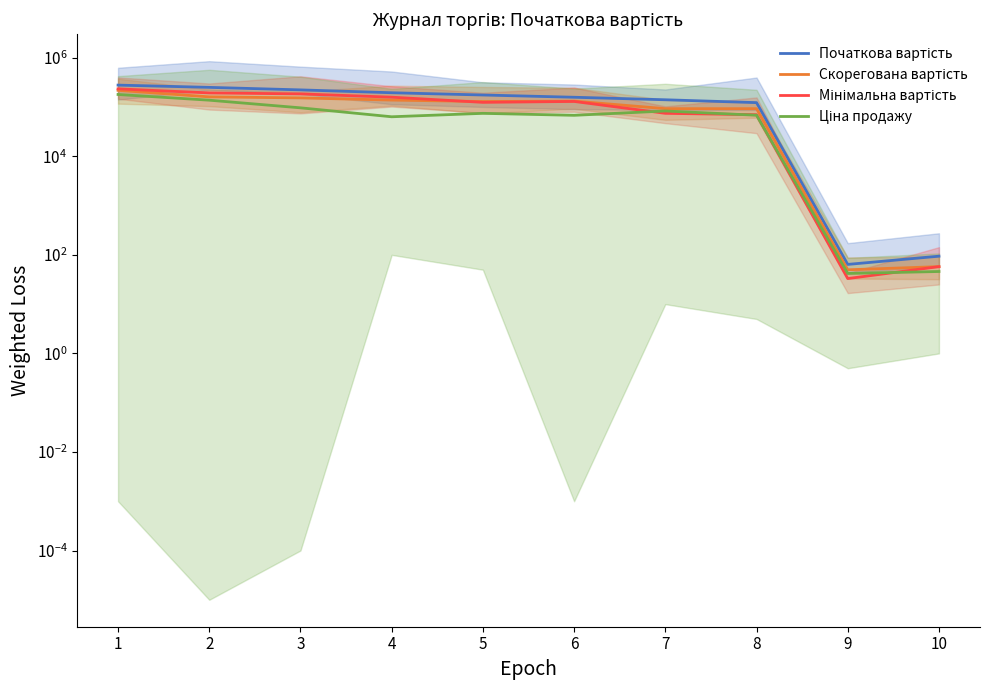

Rank the series at 4 from lowest to highest value.

Ціна продажу, Скорегована вартість, Мінімальна вартість, Початкова вартість